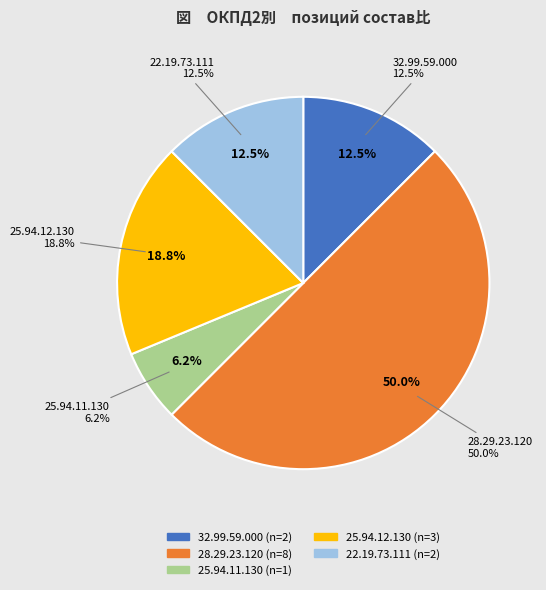

True or false: 28.29.23.120 accounts for 50% of the total.

True